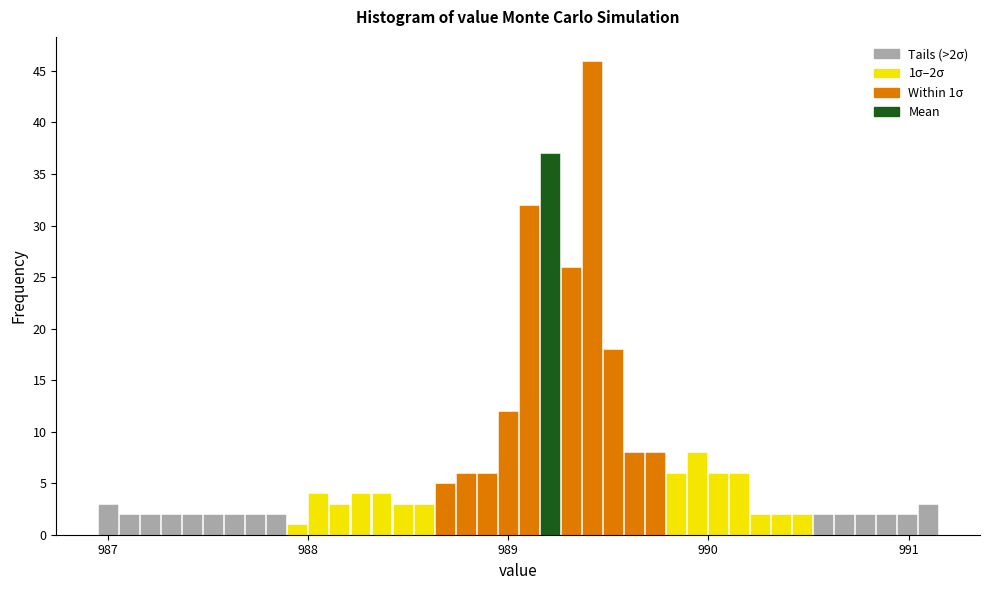

Read against the x-axis, roughly where is the centre of the tallest bar?

989.4